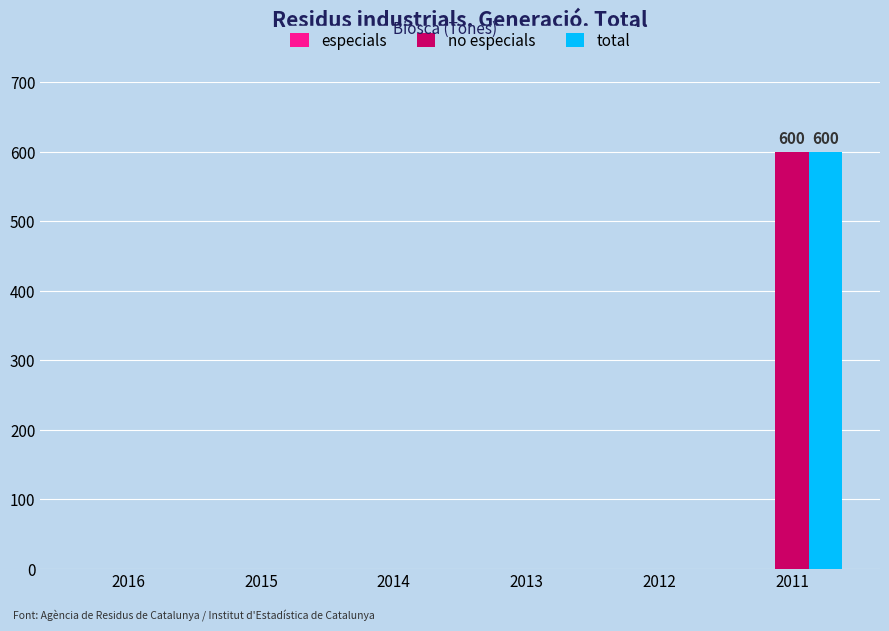

At which category is the sum across all series the highest?

2011